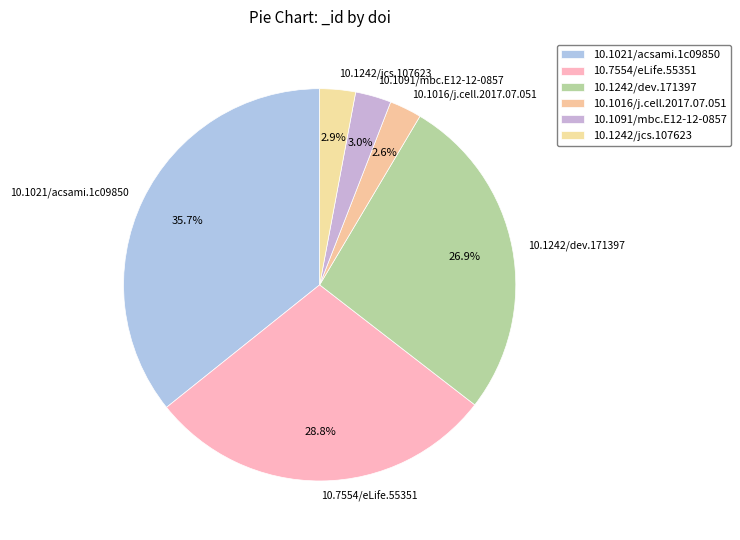

Does any single category account for the majority?

No